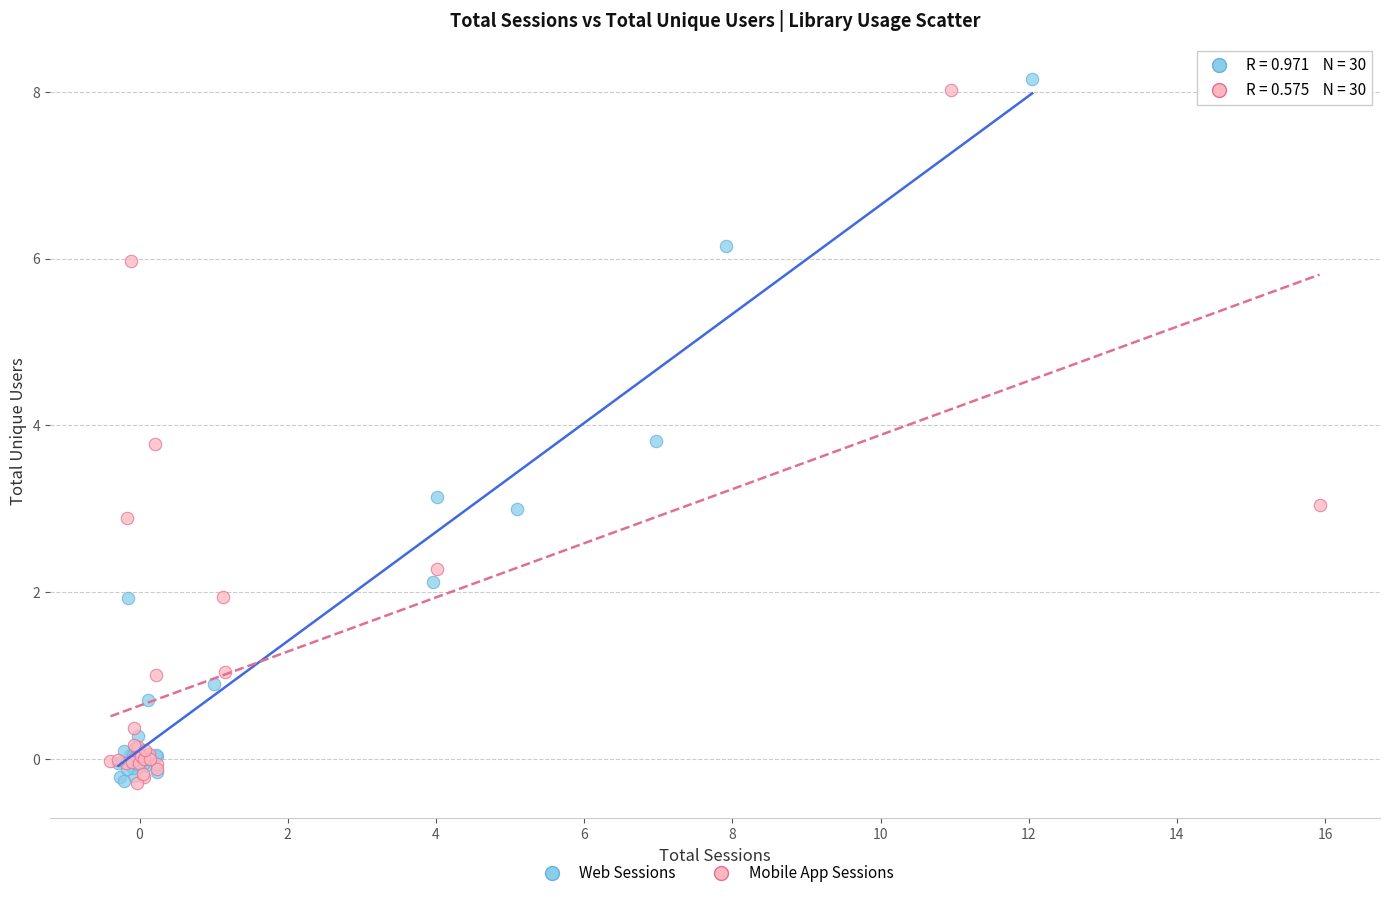

Which series has the largest Y range (max minus min)?

Web Sessions